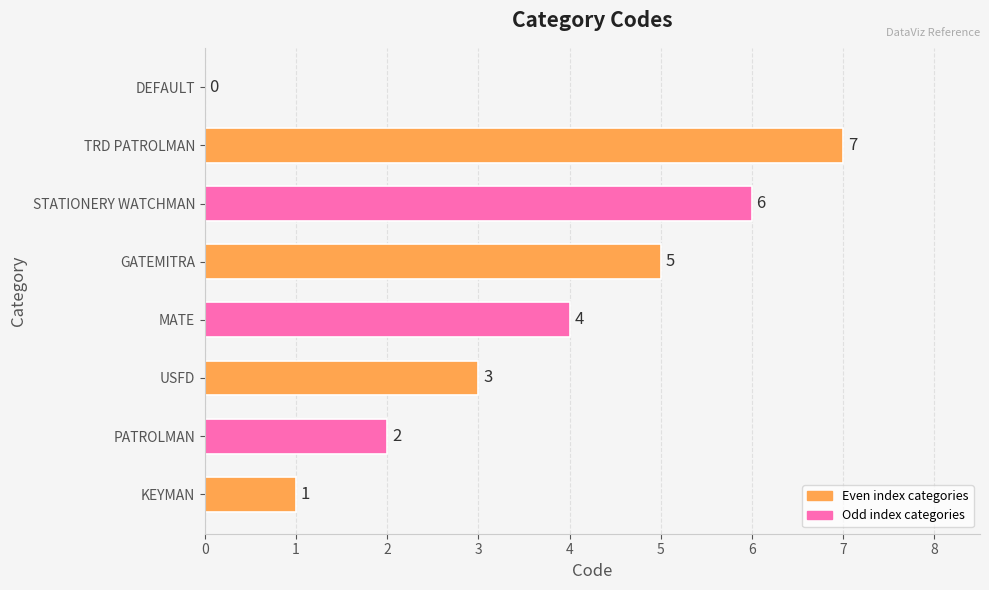

Is it true that the value at PATROLMAN is 2?

True